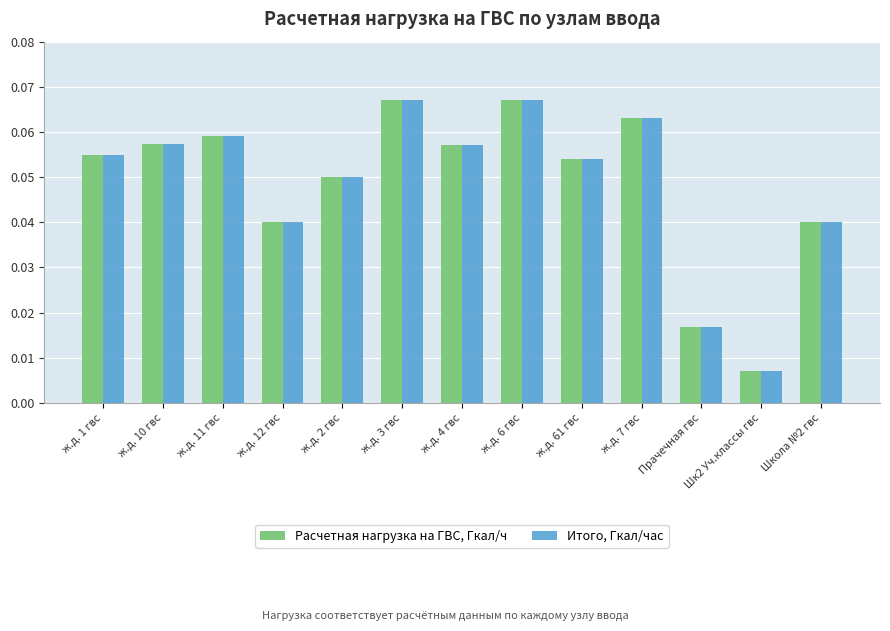

Is the value of Итого, Гкал/час at Шк2 Уч.классы гвс greater than the value of Расчетная нагрузка на ГВС, Гкал/ч at ж.д. 3 гвс?

No